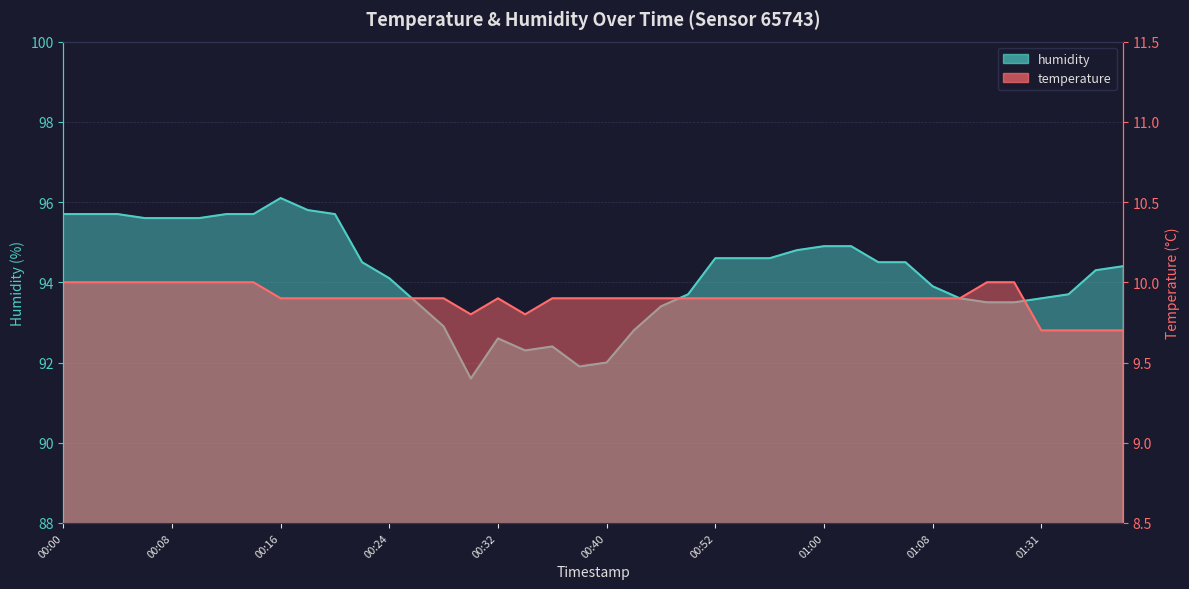

What is the difference between the humidity values at 00:00 and 00:36?

3.3